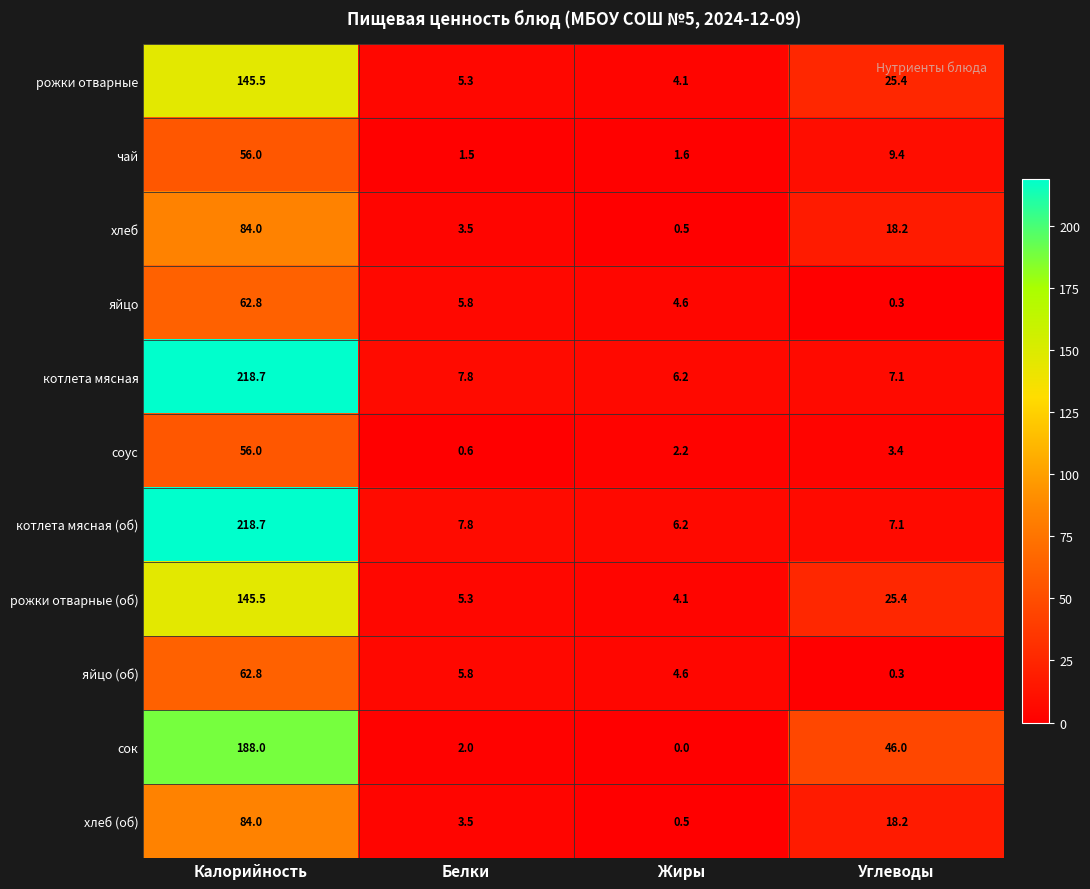

What is the spread (max minus min) of values at Белки?

7.2